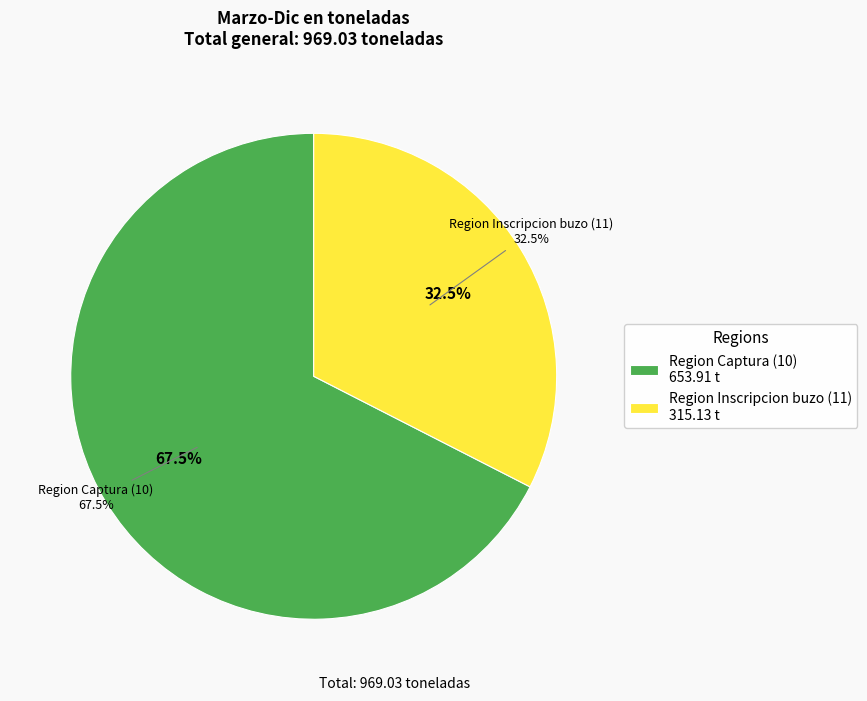

Which slice is the smallest?

Region Inscripcion buzo (11)